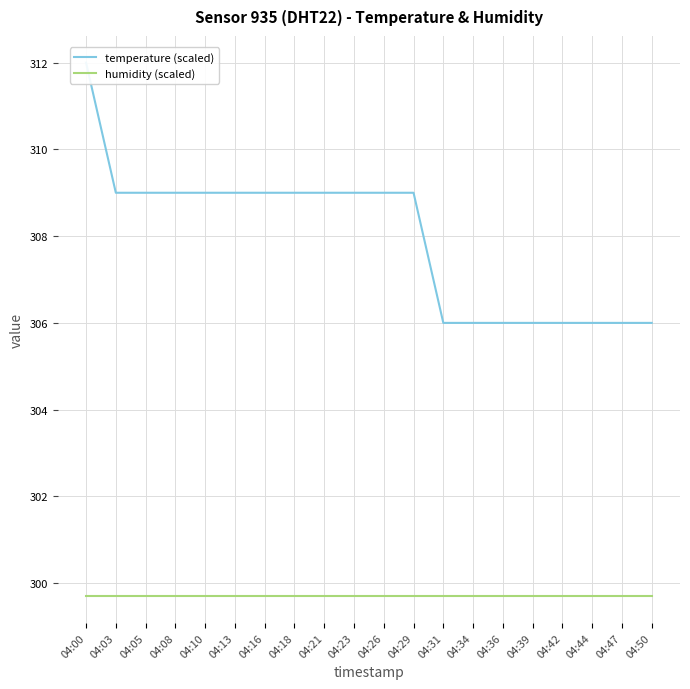

What is the sum of the temperature (scaled) values at 04:08 and 04:39?

615.0